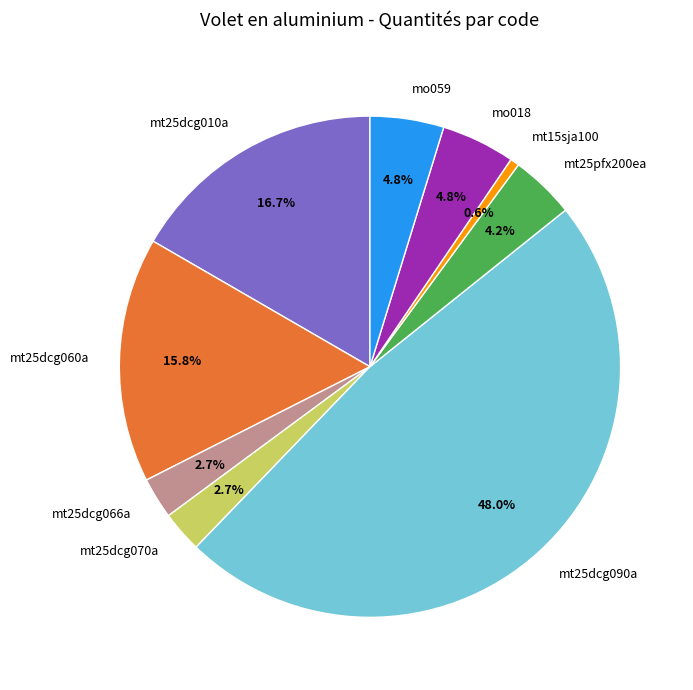

What is the smallest slice in the pie chart?

mt15sja100